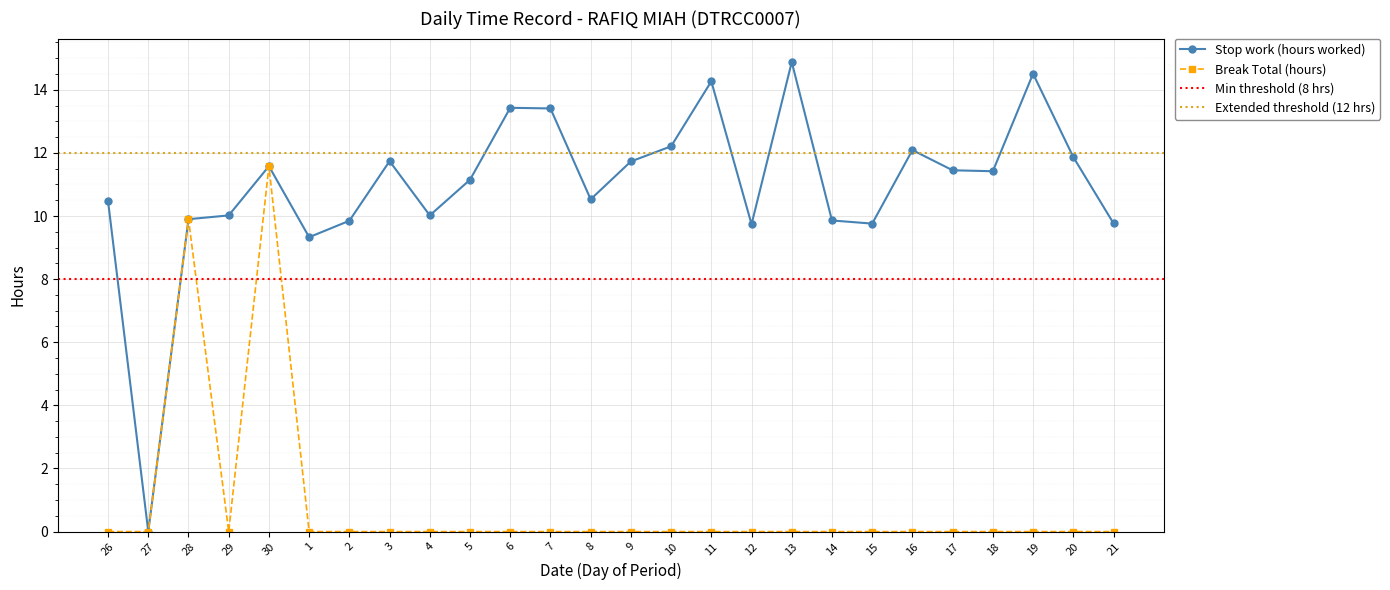

At which label is Break Total (hours) closest to 5?

28